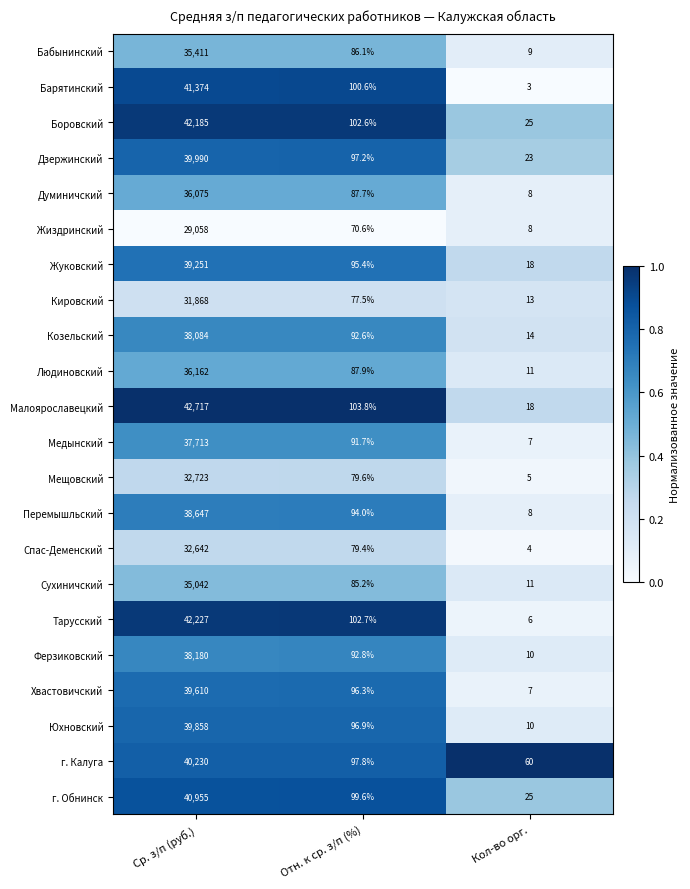

What is the sum of the Хвастовичский values at Кол-во орг. and Отн. к ср. з/п (%)?

103.3